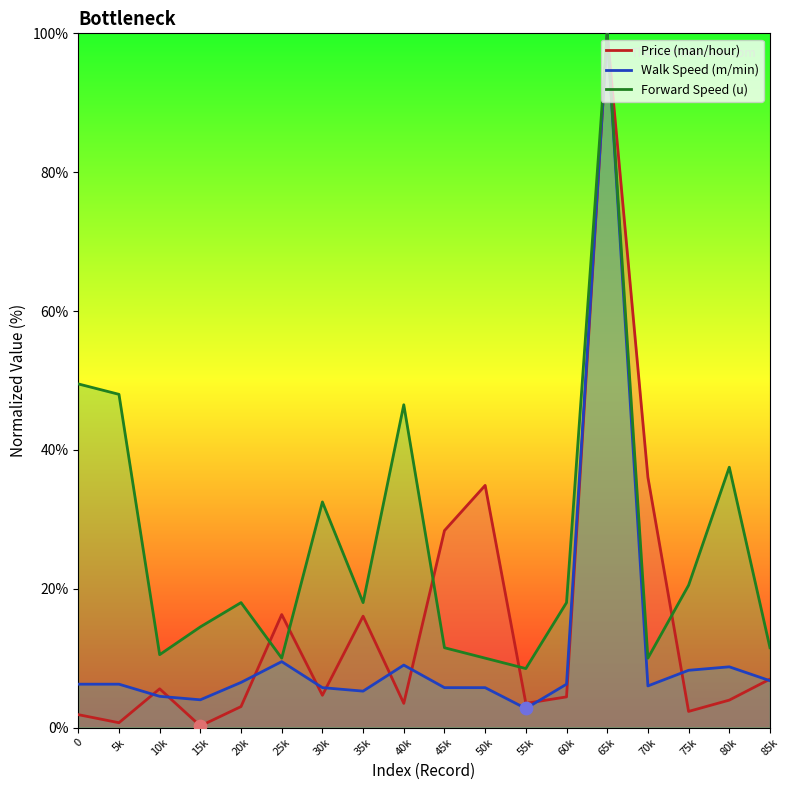

Which series reaches the minimum Y coordinate?

Price (man/hour)